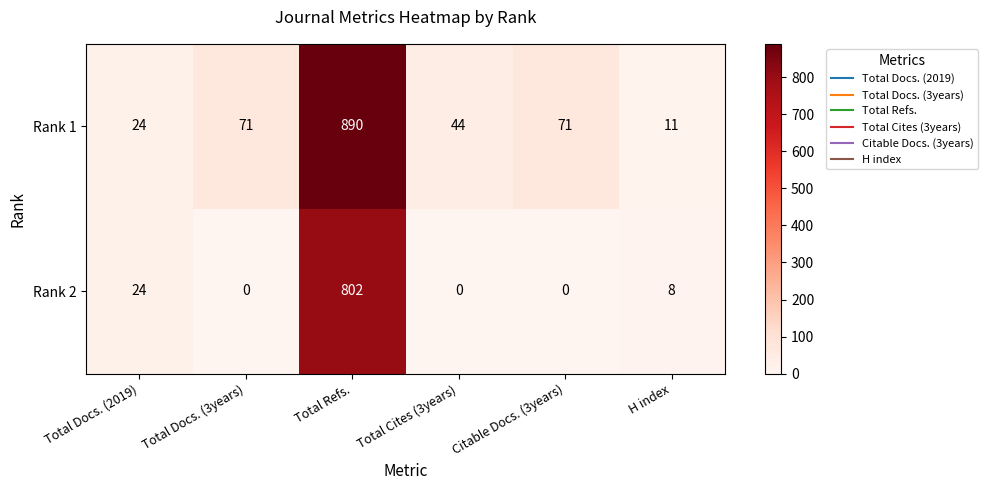

What is the maximum value shown in the chart?

890